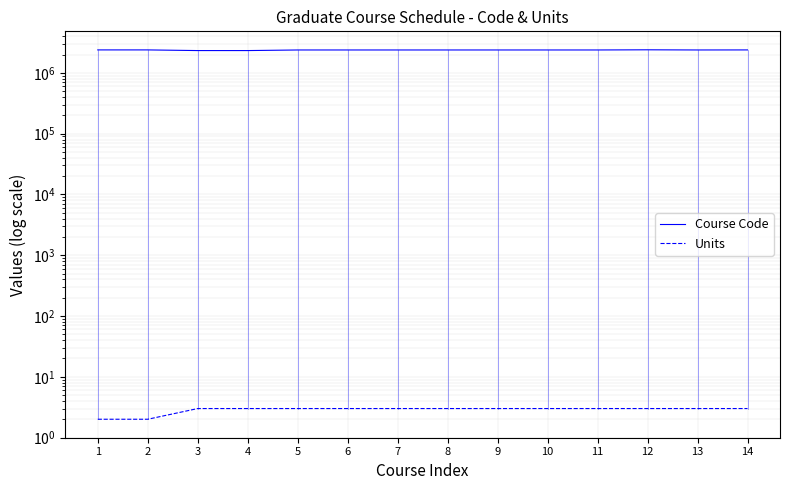

What is the value of the Units point at the 12th from the left?

3